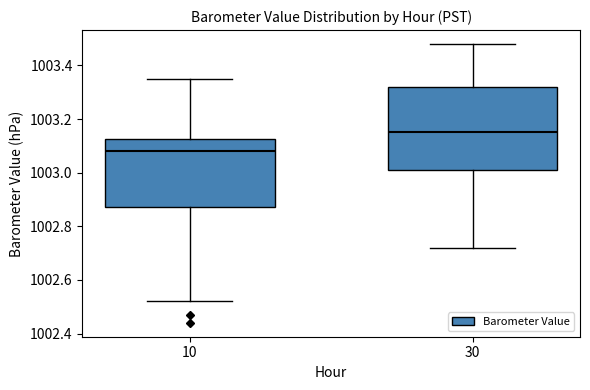

Comparing the boxes themselves (not the whiskers), which one is the tallest?

30